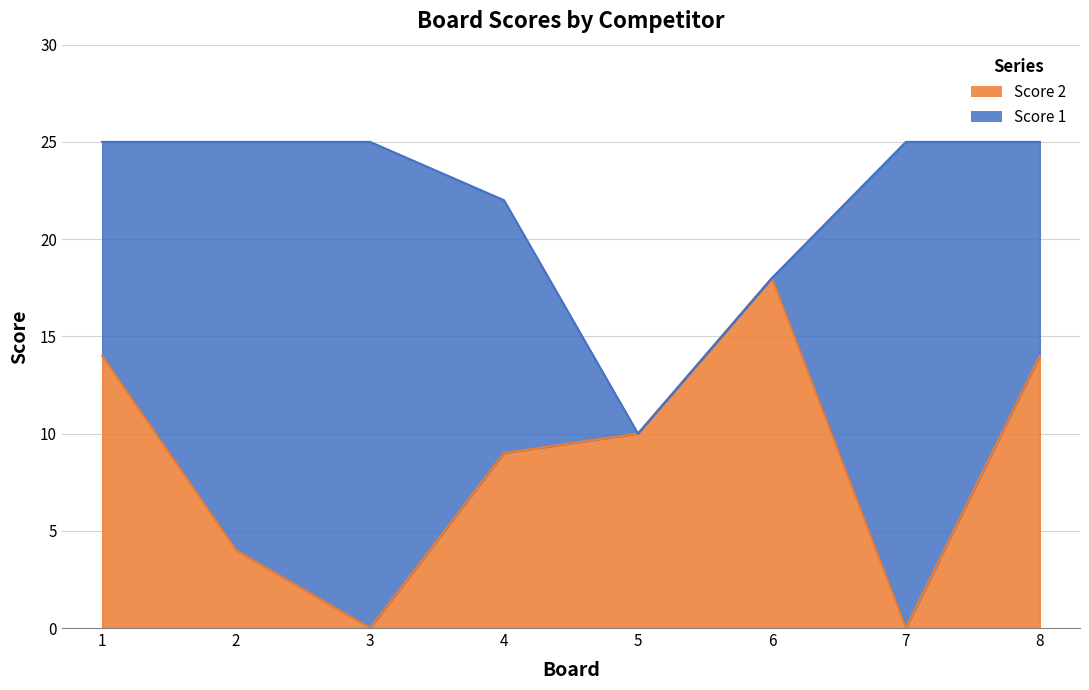

At which label does Score 1 reach its peak?

1